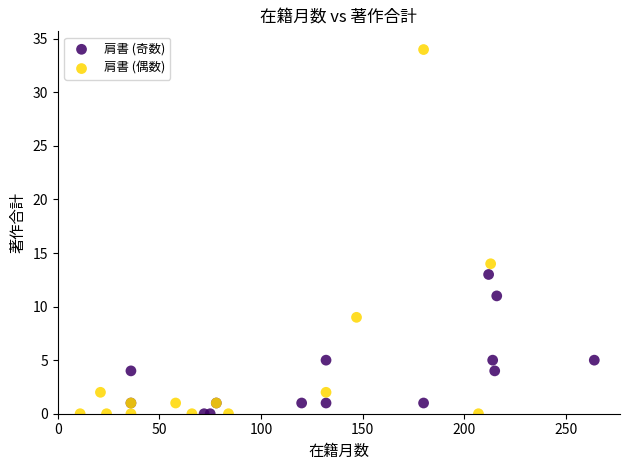

Which series has the widest spread of Y values?

肩書 (偶数)